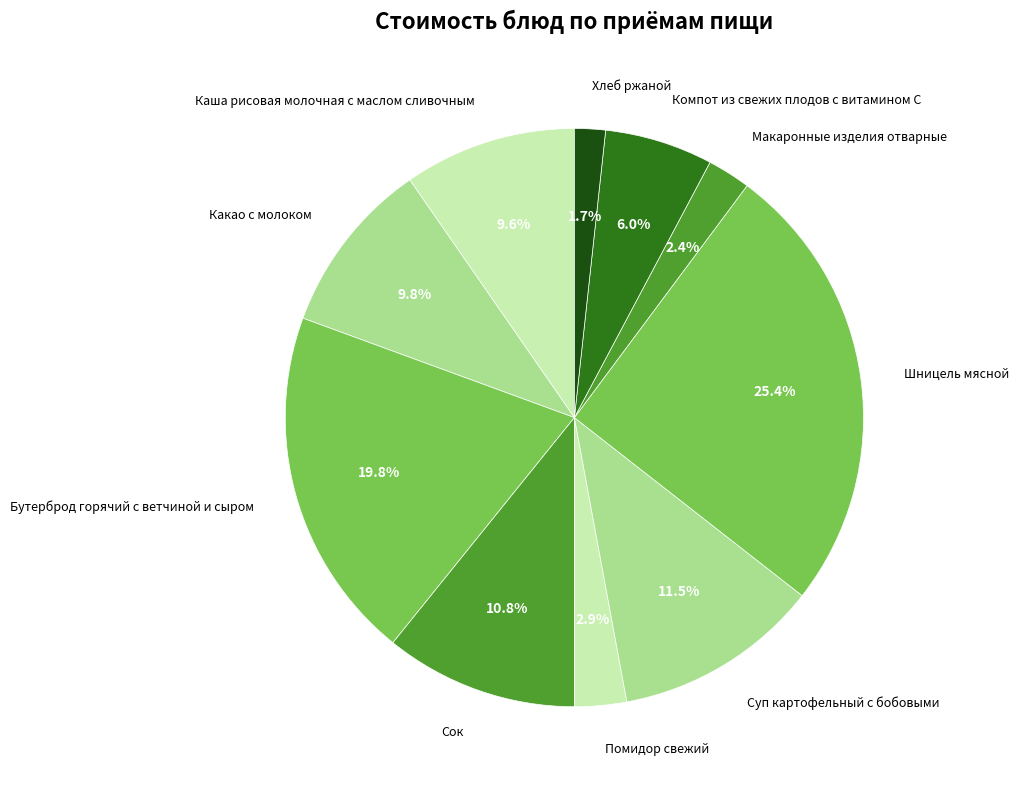

Which category has the biggest portion of the pie?

Шницель мясной